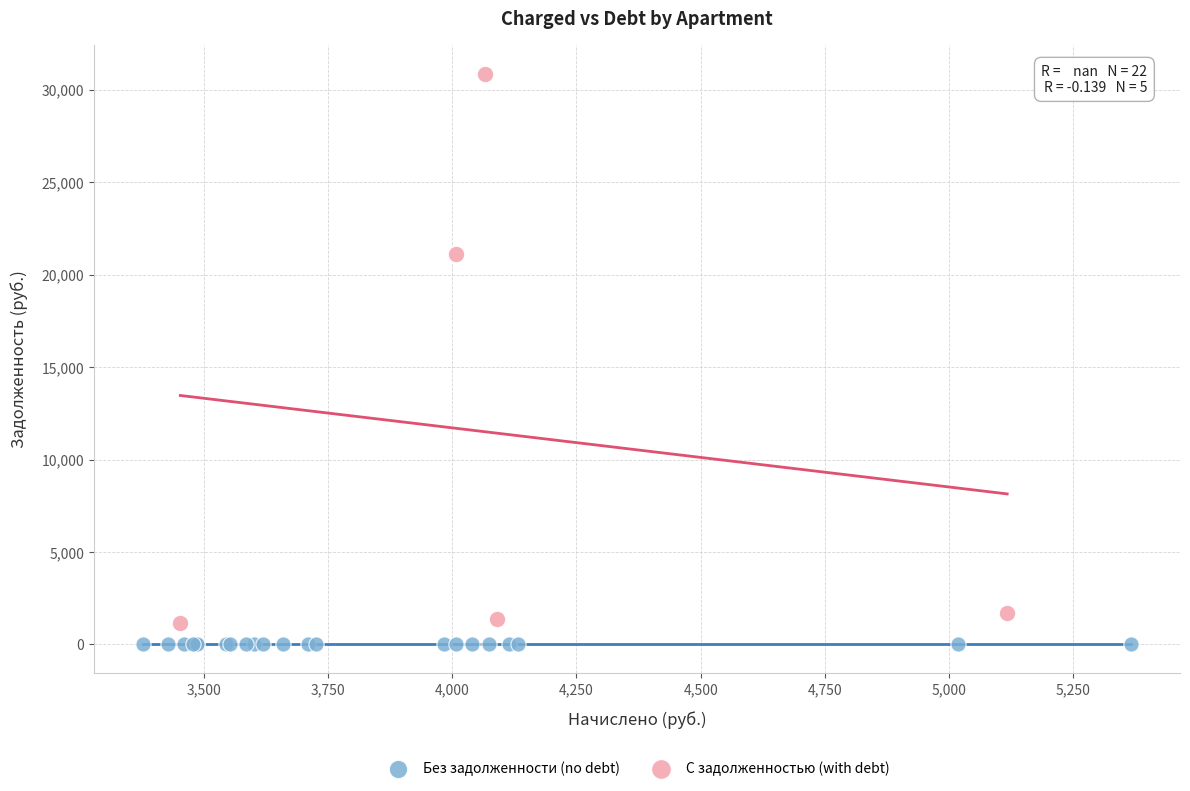

Which series reaches the maximum Y coordinate?

С задолженностью (with debt)